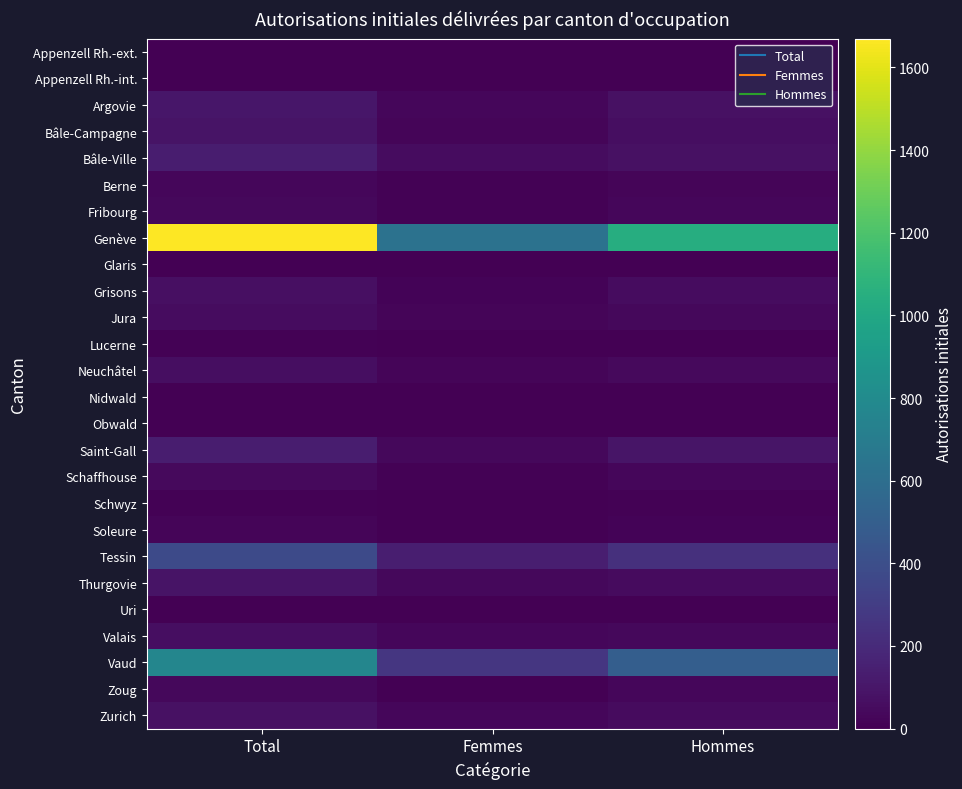

Between Total and Hommes, which series saw the biggest shift?

Genève